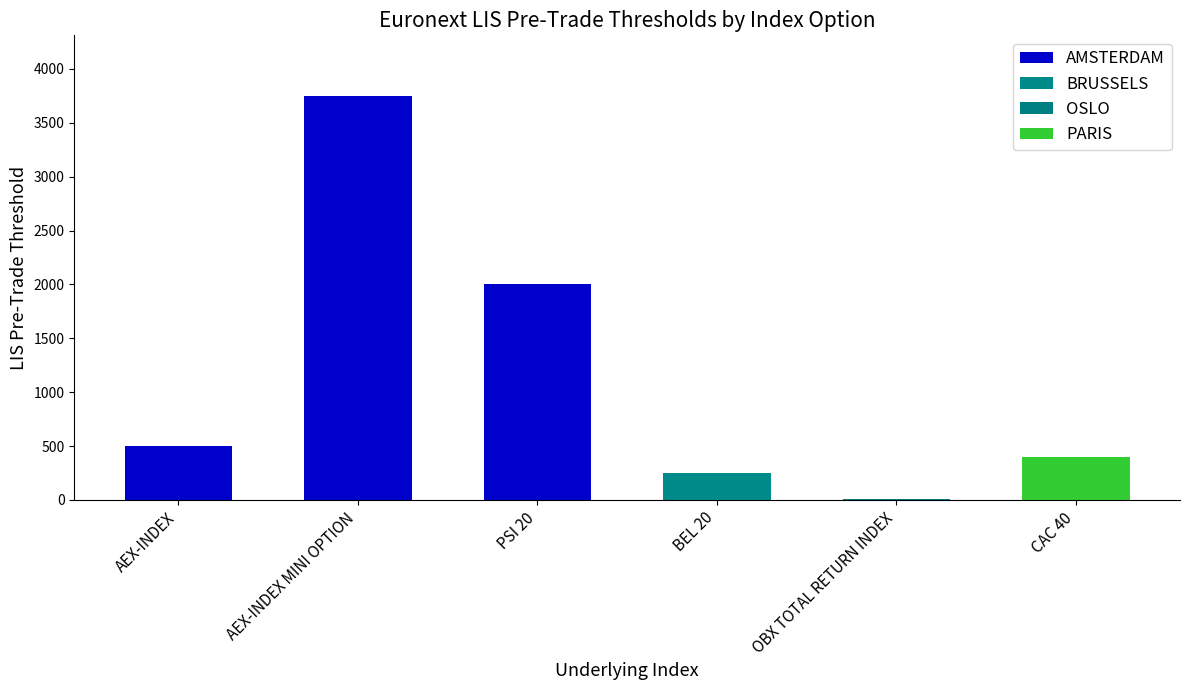

What is the approximate value at BEL 20?

250